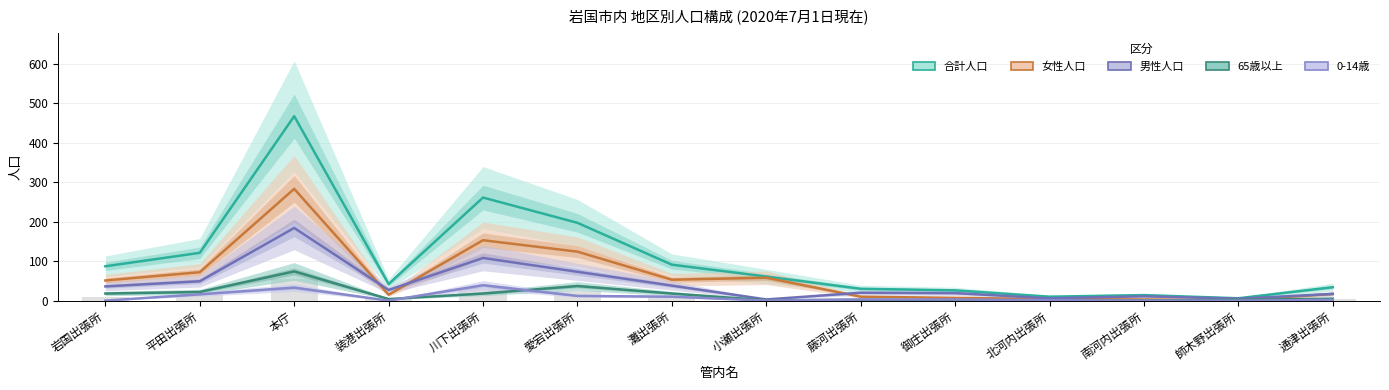

True or false: 合計人口 has a value of 20 at 藤河出張所.

False